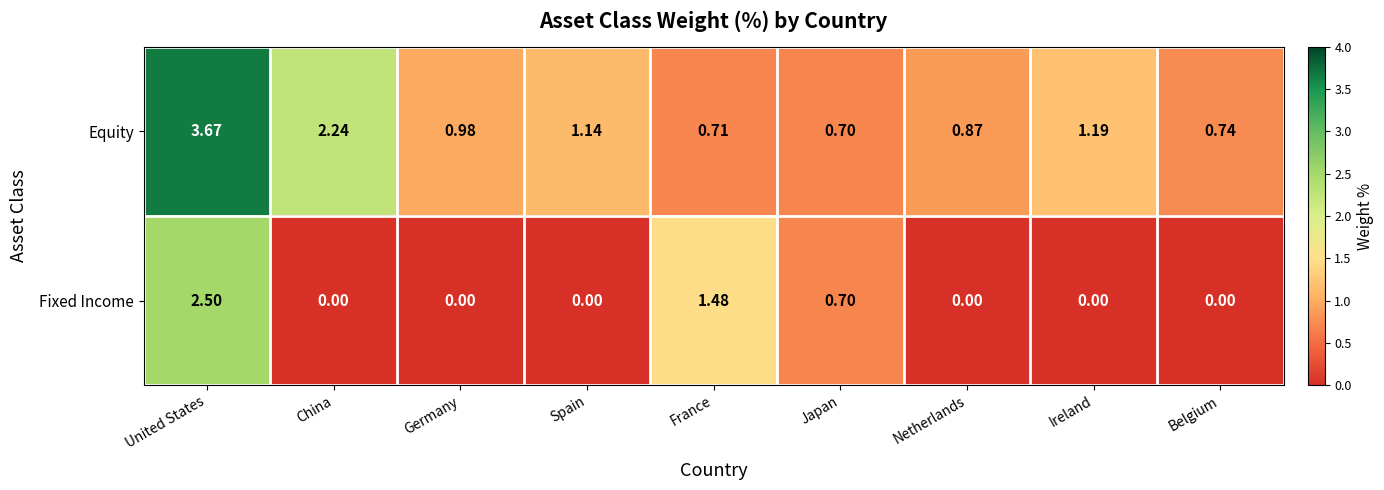

Which series changed the most between United States and France?

Equity